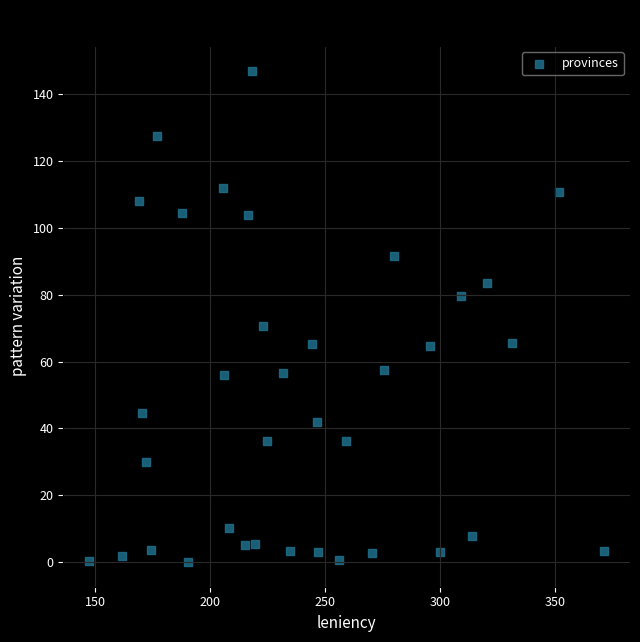

What Y value in the scatter plot is closest to 73?

70.7